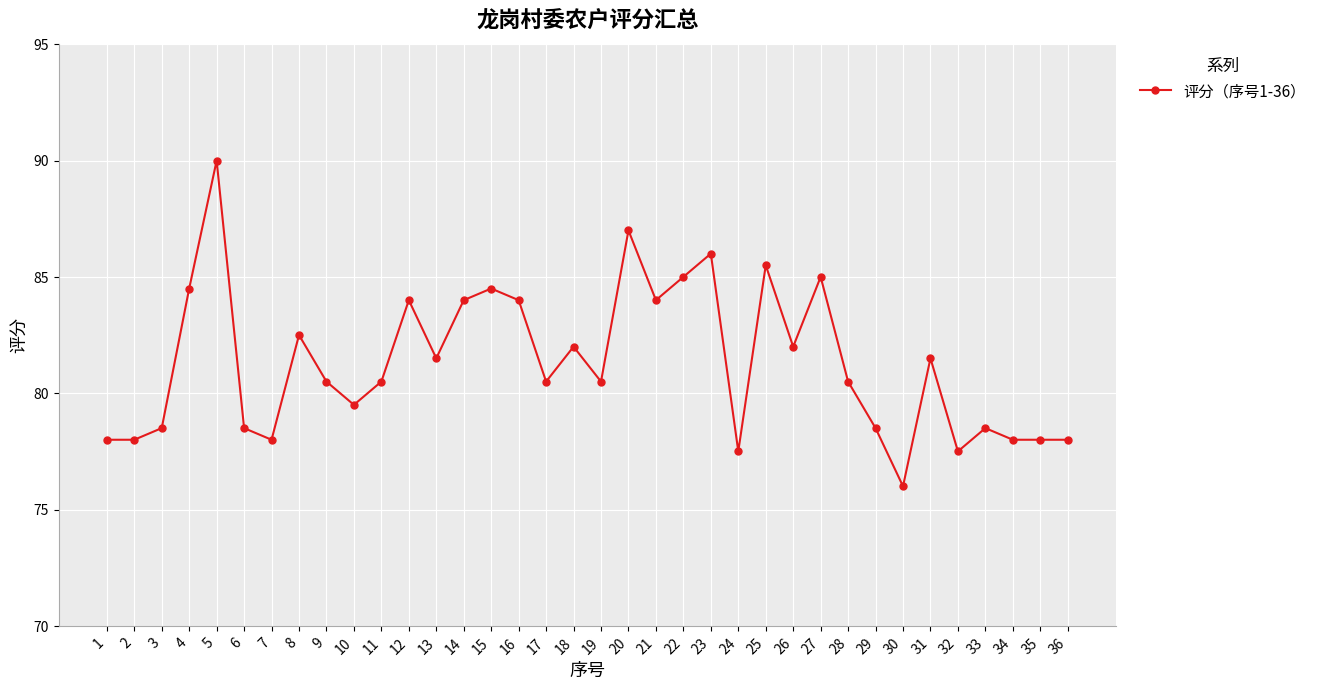

What is the value of the 15th point from the left?

84.5